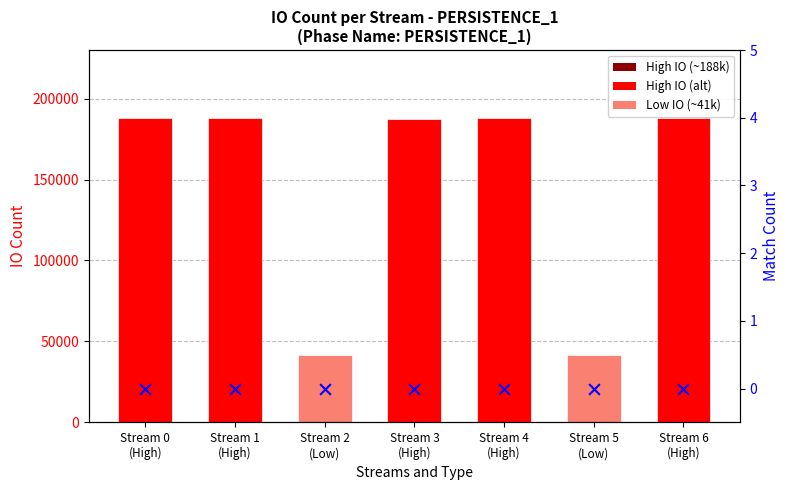

At how many categories does at least one series exceed 147647?

5